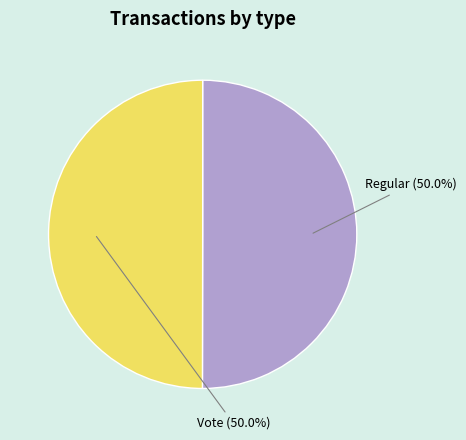

Count the number of slices in the pie.

2